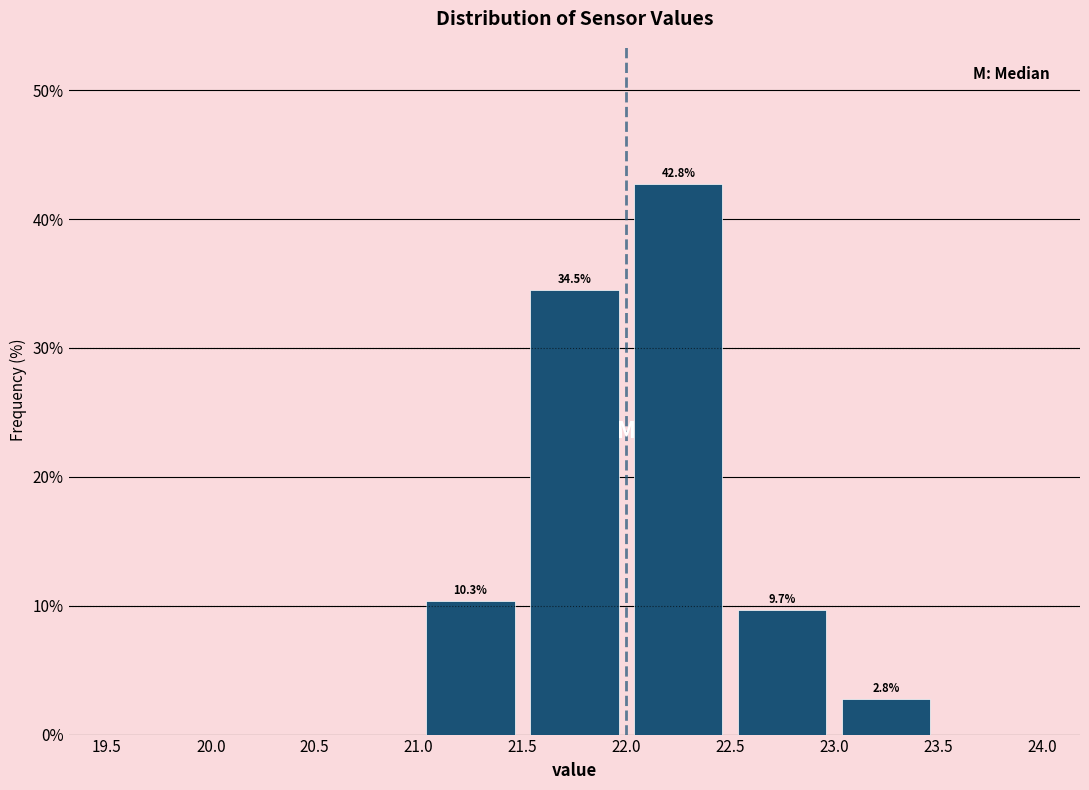

Which range on the x-axis has the tallest bar?

22.0 to 22.5